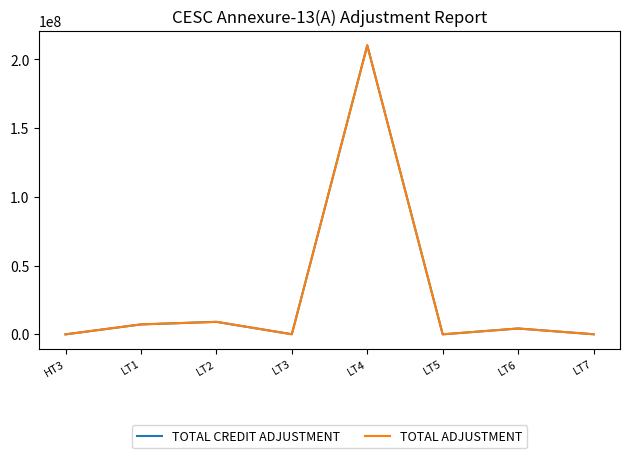

Is this an area chart (filled region under the line)?

No